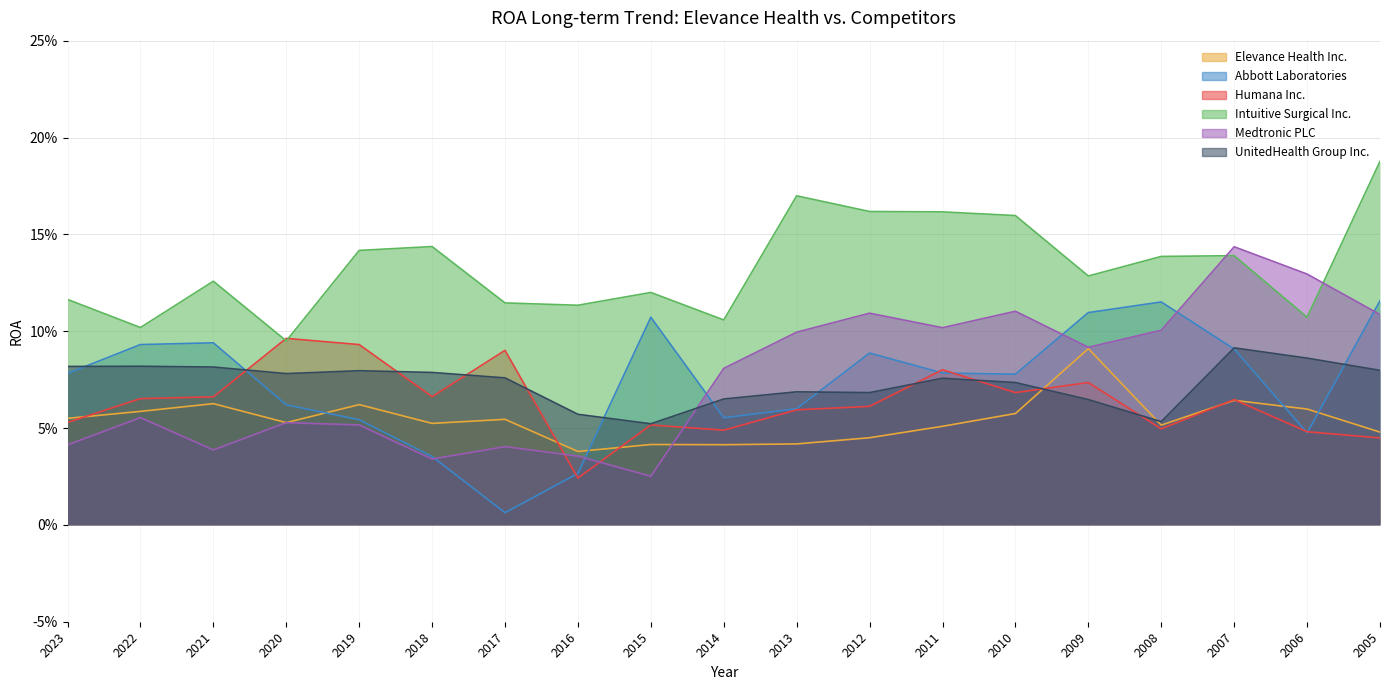

What is the sum of all UnitedHealth Group Inc. values?

1.4